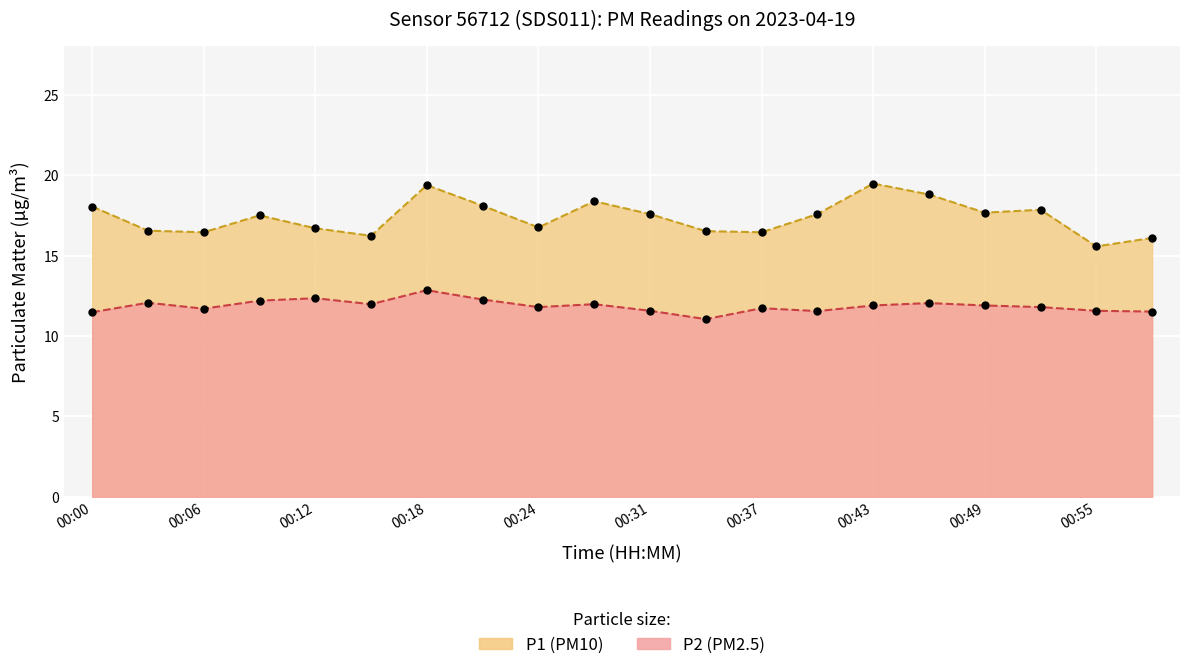

What is the label of the 20th point from the right?

00:00